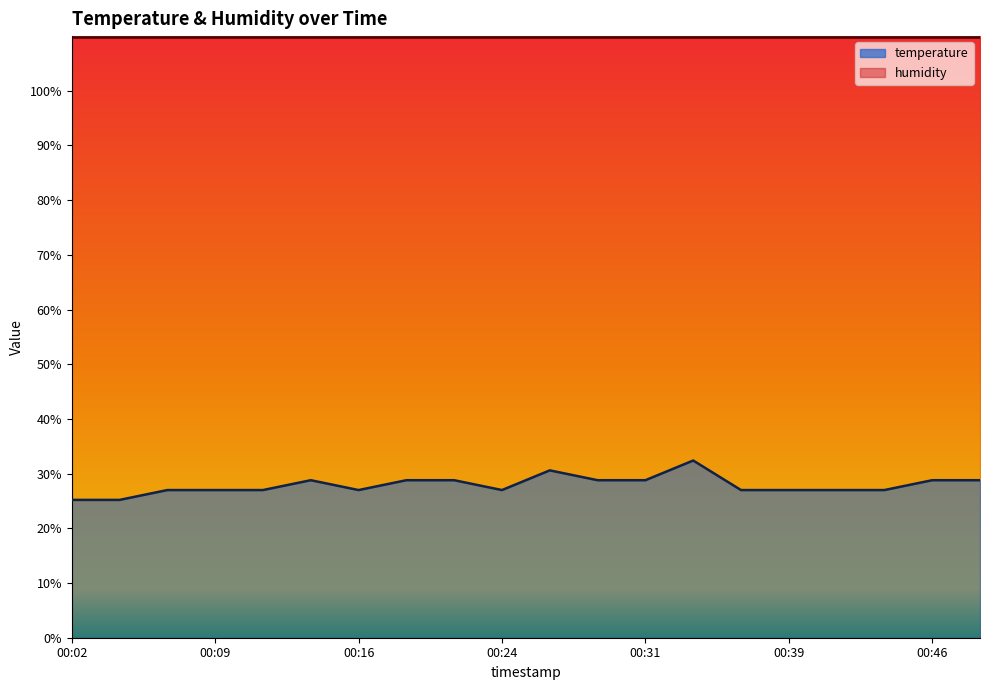

Reading left to right, what are all the values shown in this chart?

00:02=25.2	00:04=25.2	00:07=27.0	00:09=27.0	00:12=27.0	00:14=28.8	00:16=27.0	00:19=28.8	00:21=28.8	00:24=27.0	00:26=30.6	00:29=28.8	00:31=28.8	00:34=32.4	00:36=27.0	00:39=27.0	00:41=27.0	00:44=27.0	00:46=28.8	00:48=28.8